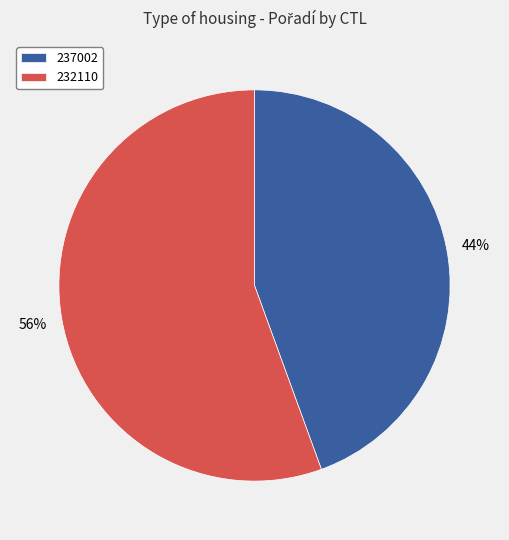

Which has a higher value, 232110 or 237002?

232110